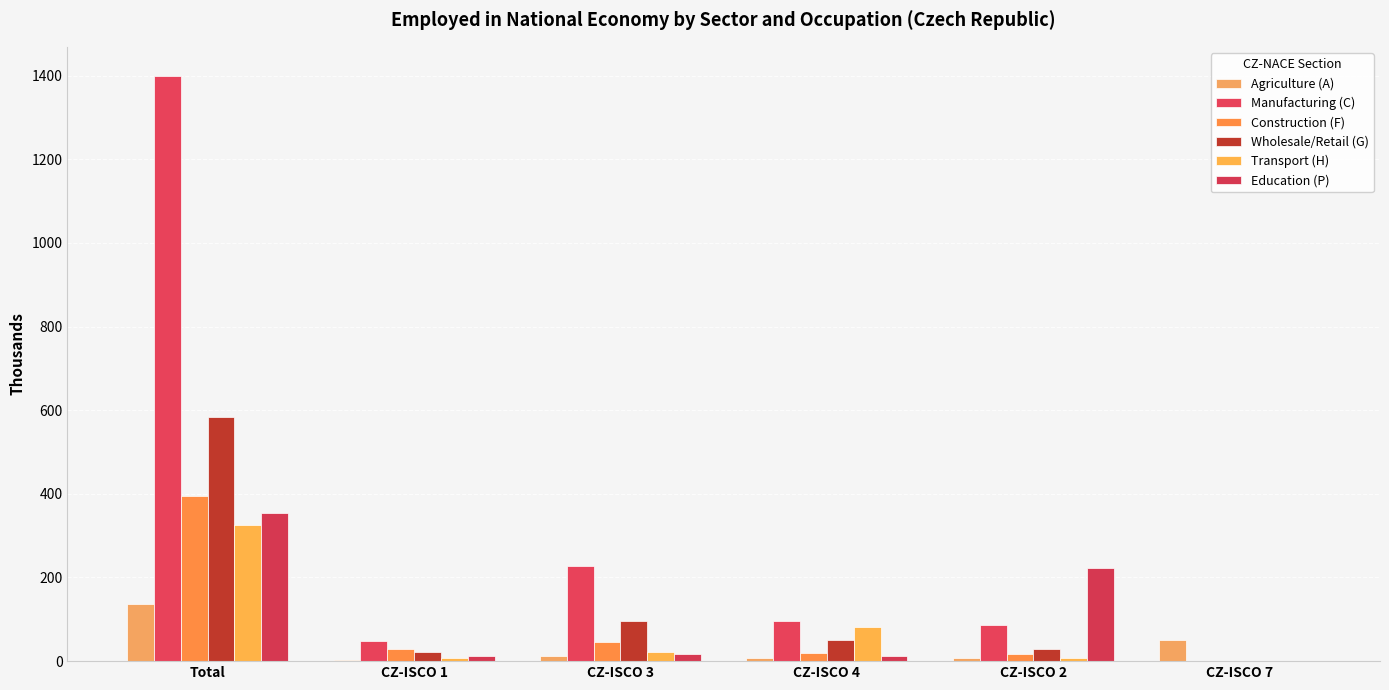

Reading left to right, extract all data points from this chart.

Agriculture (A): Total=136.6	CZ-ISCO 1=3.8	CZ-ISCO 3=13.0	CZ-ISCO 4=6.8	CZ-ISCO 2=7.4	CZ-ISCO 7=50.2
Manufacturing (C): Total=1398.8	CZ-ISCO 1=47.2	CZ-ISCO 3=227.9	CZ-ISCO 4=96.9	CZ-ISCO 2=87.0	CZ-ISCO 7=0.7
Construction (F): Total=395.4	CZ-ISCO 1=28.2	CZ-ISCO 3=45.7	CZ-ISCO 4=19.3	CZ-ISCO 2=16.5	CZ-ISCO 7=0.0
Wholesale/Retail (G): Total=583.0	CZ-ISCO 1=22.5	CZ-ISCO 3=96.0	CZ-ISCO 4=50.0	CZ-ISCO 2=28.5	CZ-ISCO 7=1.2
Transport (H): Total=326.5	CZ-ISCO 1=8.6	CZ-ISCO 3=21.4	CZ-ISCO 4=82.1	CZ-ISCO 2=8.7	CZ-ISCO 7=0.0
Education (P): Total=354.2	CZ-ISCO 1=13.1	CZ-ISCO 3=17.9	CZ-ISCO 4=12.5	CZ-ISCO 2=223.7	CZ-ISCO 7=0.0